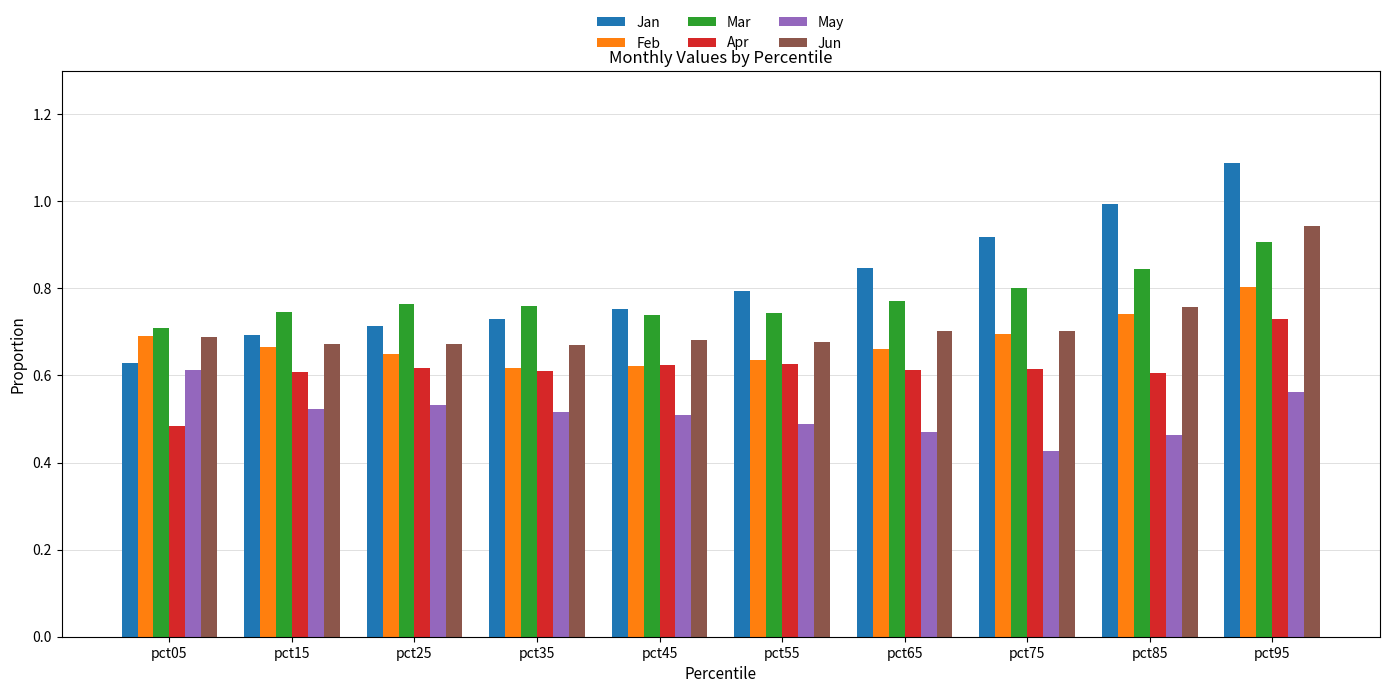

At which label does Feb reach its peak?

pct95